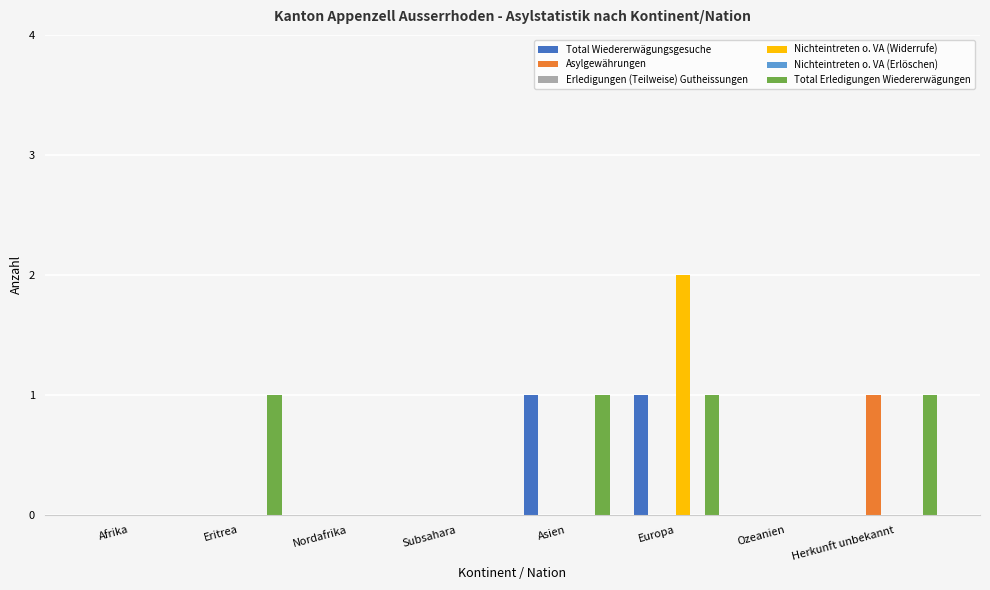

What position from the right is Nordafrika?

6